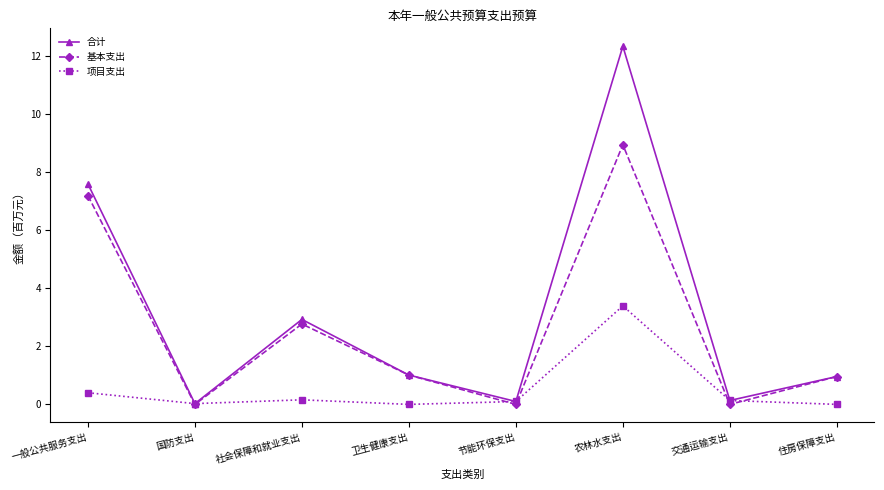

What is the difference between the maximum and minimum values in the 项目支出 series?

3.4